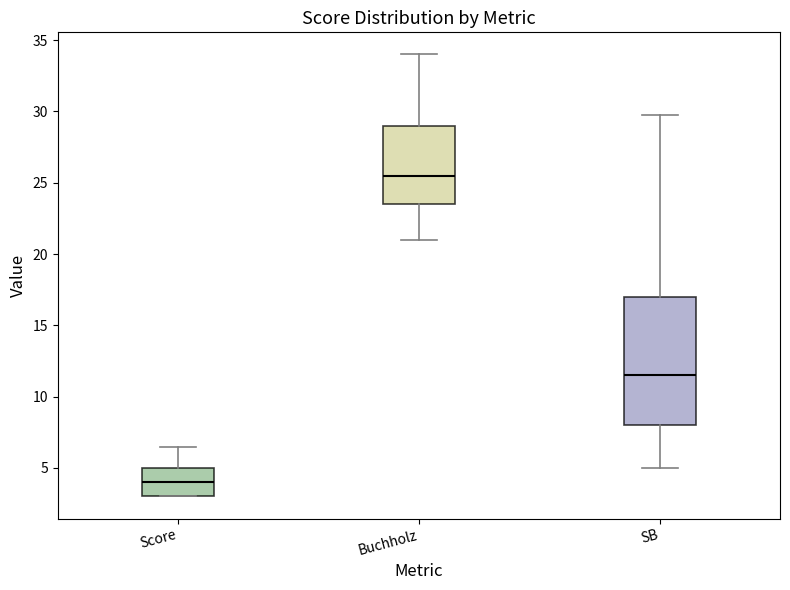

Where is the lower edge of the box for SB on the y-axis? The values are not printed on the chart, so give them approximately, as read against the axis.

8.0